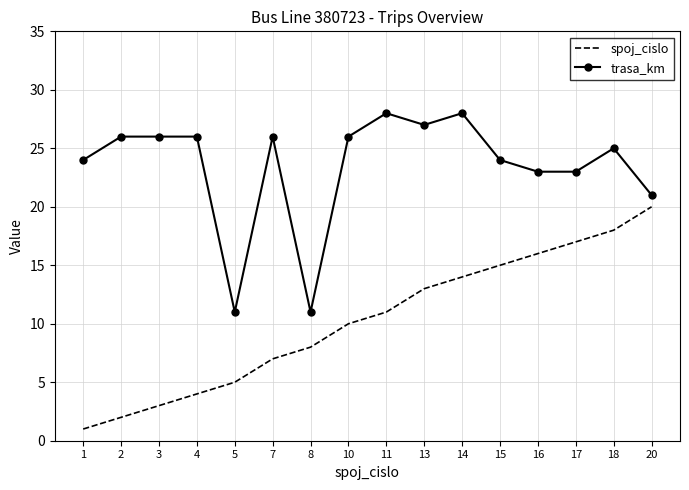

The value of spoj_cislo at 14 is 22. True or false?

False